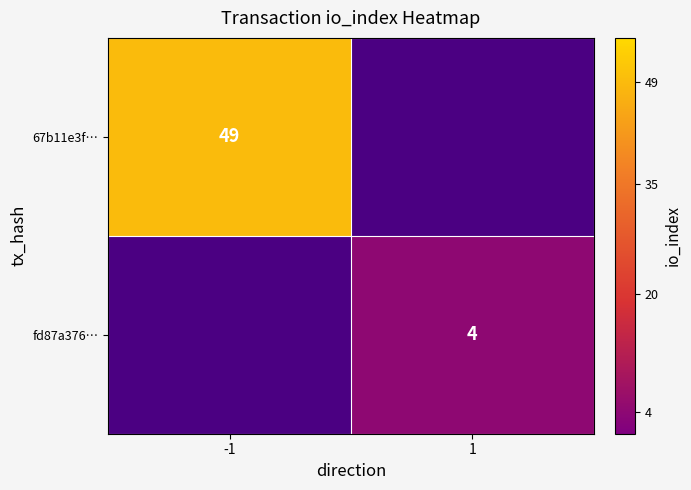

Is it true that fd87a376… equals 4 at 1?

True